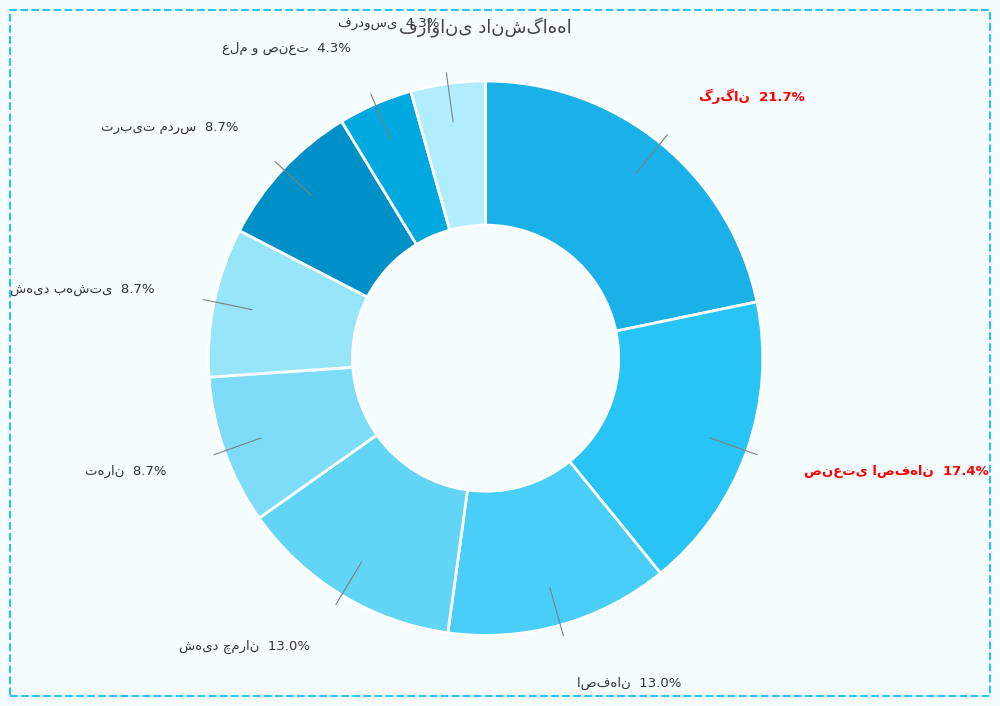

Rank the categories by value from lowest to highest.

دانشگاه علم و صنعت, دانشگاه فردوسی, دانشگاه تهران, دانشگاه شهید بهشتی, دانشگاه تربیت مدرس, دانشگاه اصفهان, دانشگاه شهید چمران, دانشگاه صنعتی اصفهان, دانشگاه علوم کشاورزی گرگان